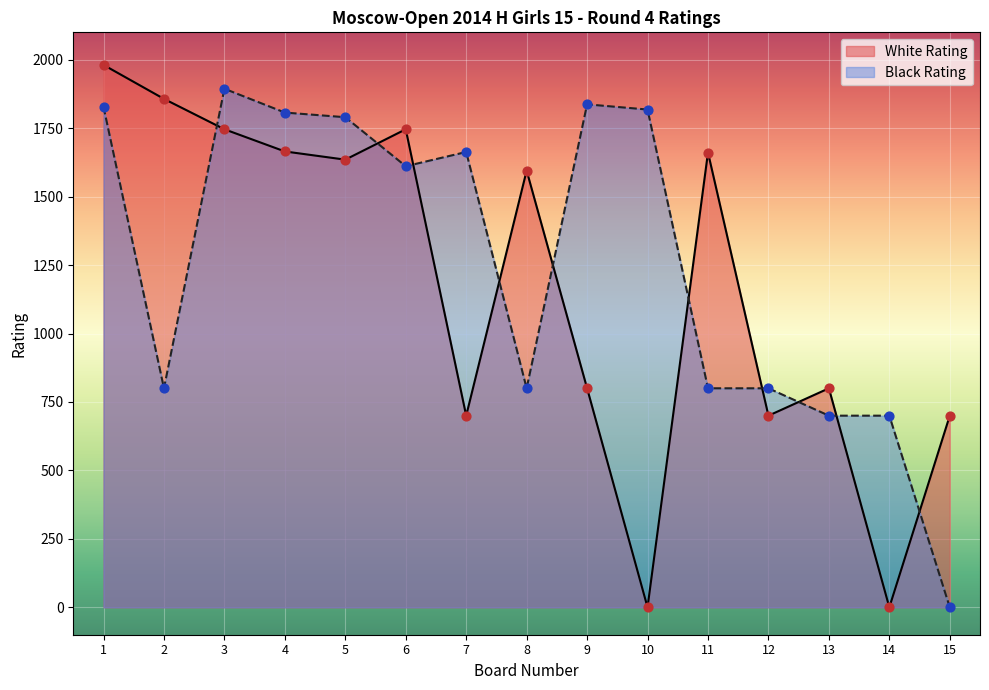

Which series has the largest total across all categories?

Black Rating